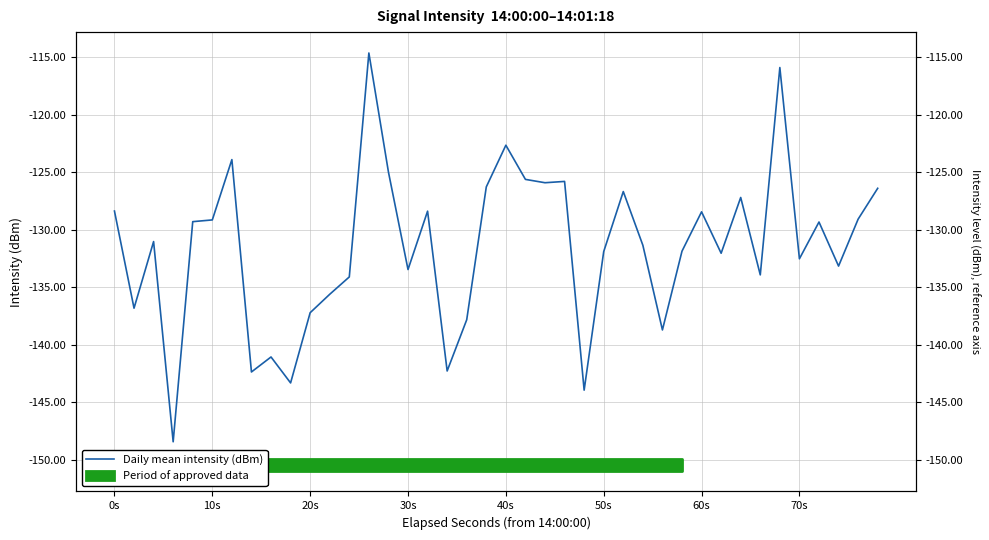

Does the chart display data point markers on the line(s)?

No